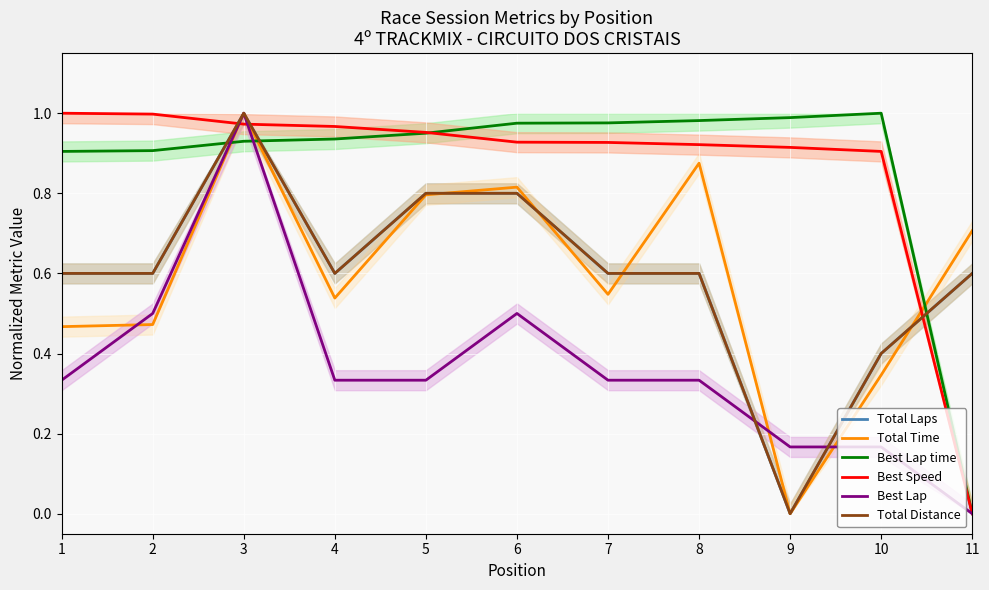

After their last crossing, which series has the higher values: Best Lap or Total Distance?

Total Distance